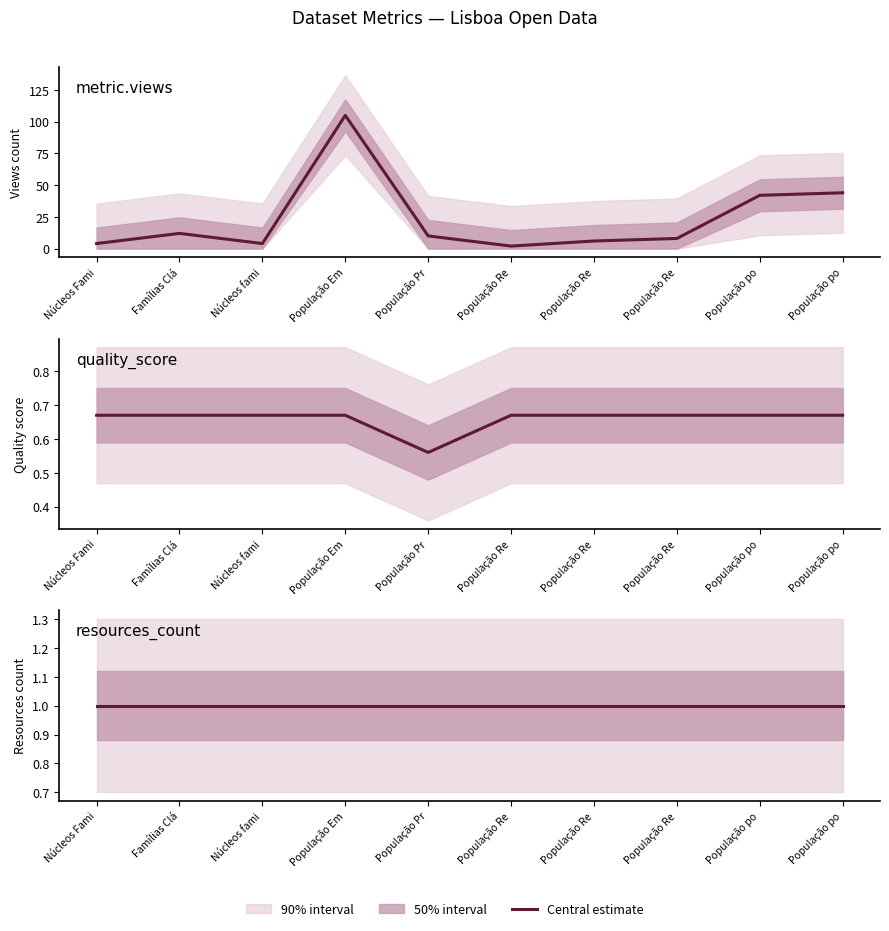

Which series has the largest range (max minus min)?

metric.views